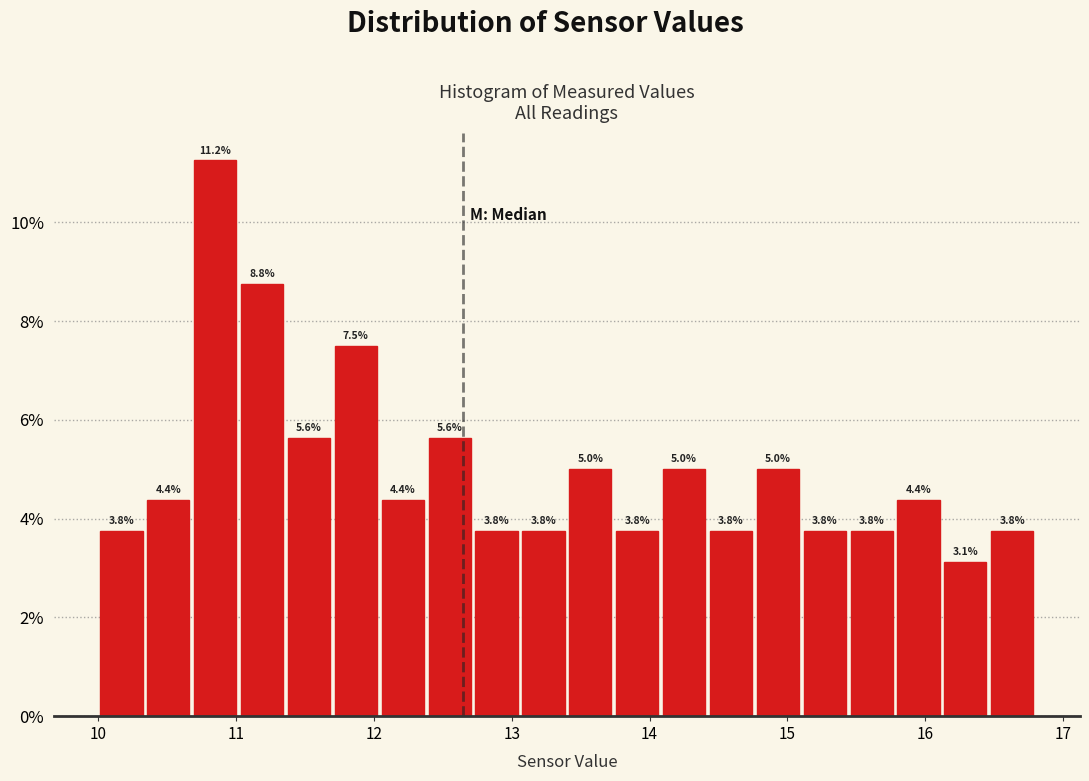

Around what value on the x-axis is the tallest bar? Give the approximate position of its centre, as read against the axis.

10.9